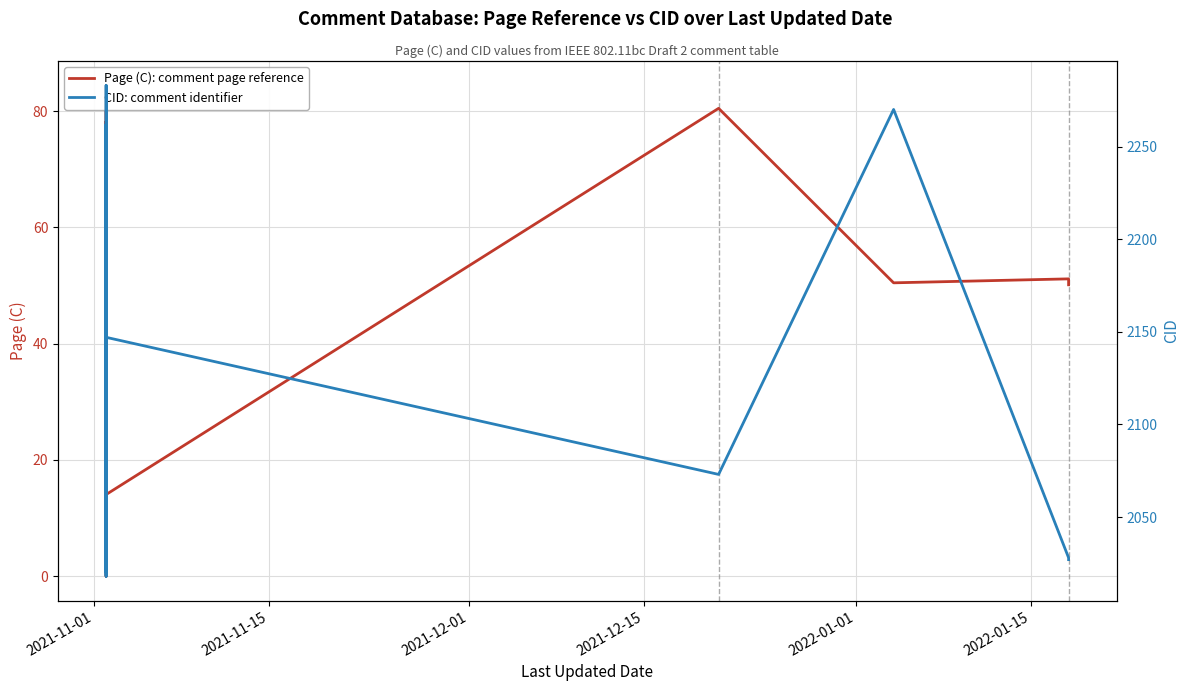

Which series has the largest range (max minus min)?

CID: comment identifier